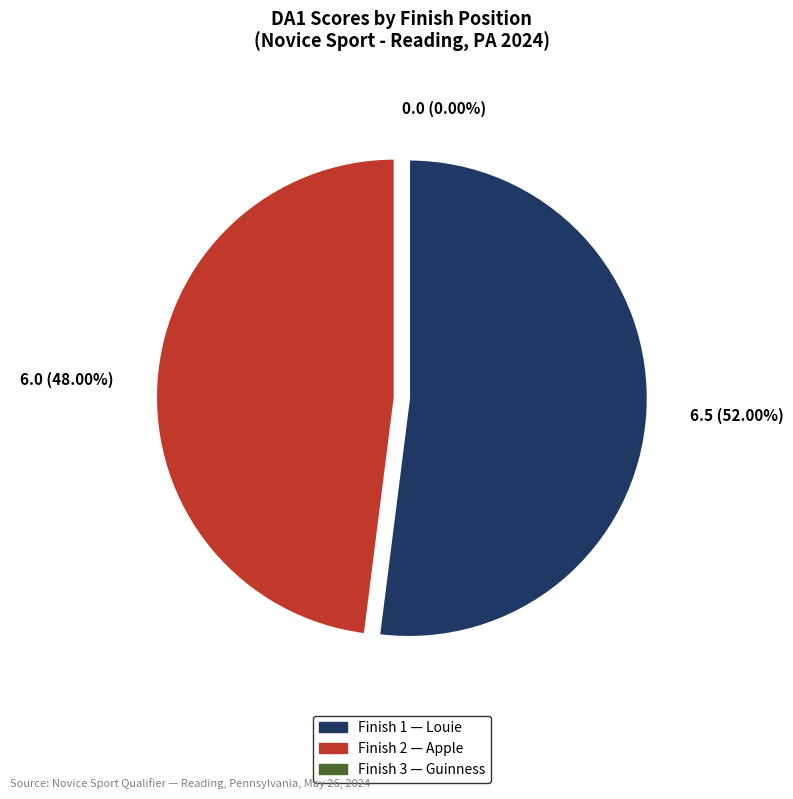

Is the sum of 1 and 3 greater than half?

Yes